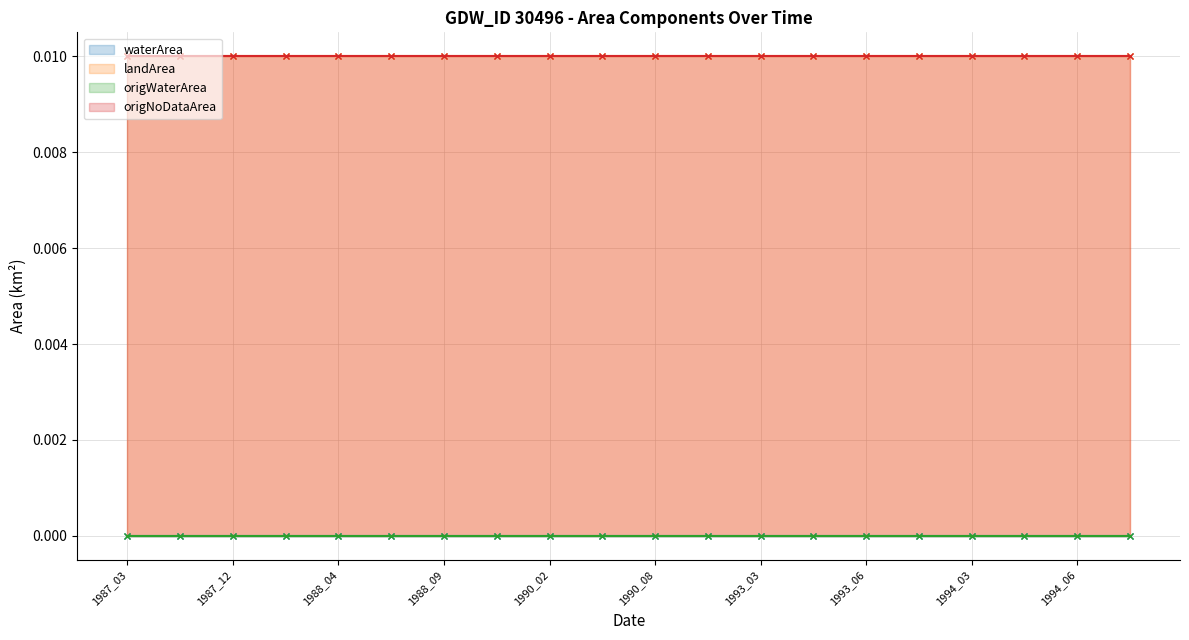

Rank the series by their maximum value, from highest to lowest.

landArea, origNoDataArea, waterArea, origWaterArea